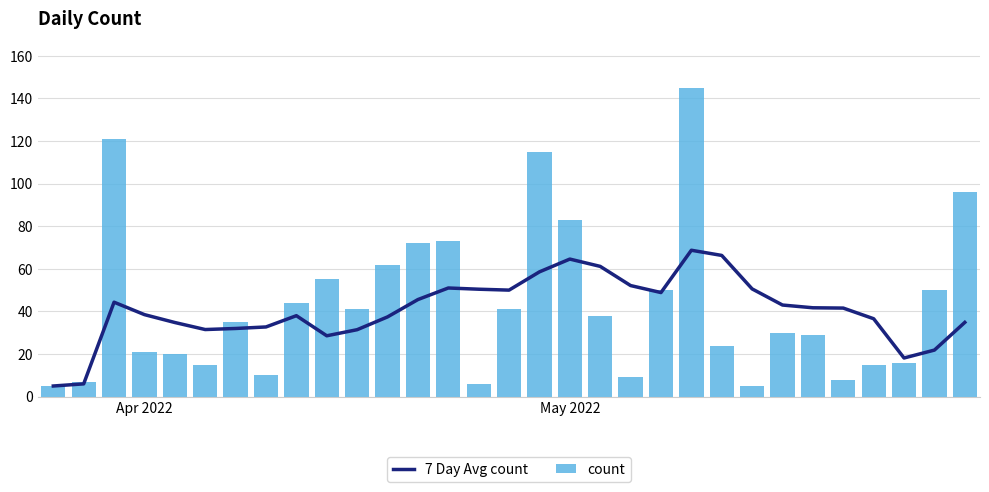

What is the difference between the second highest and second lowest values in the count series?

116